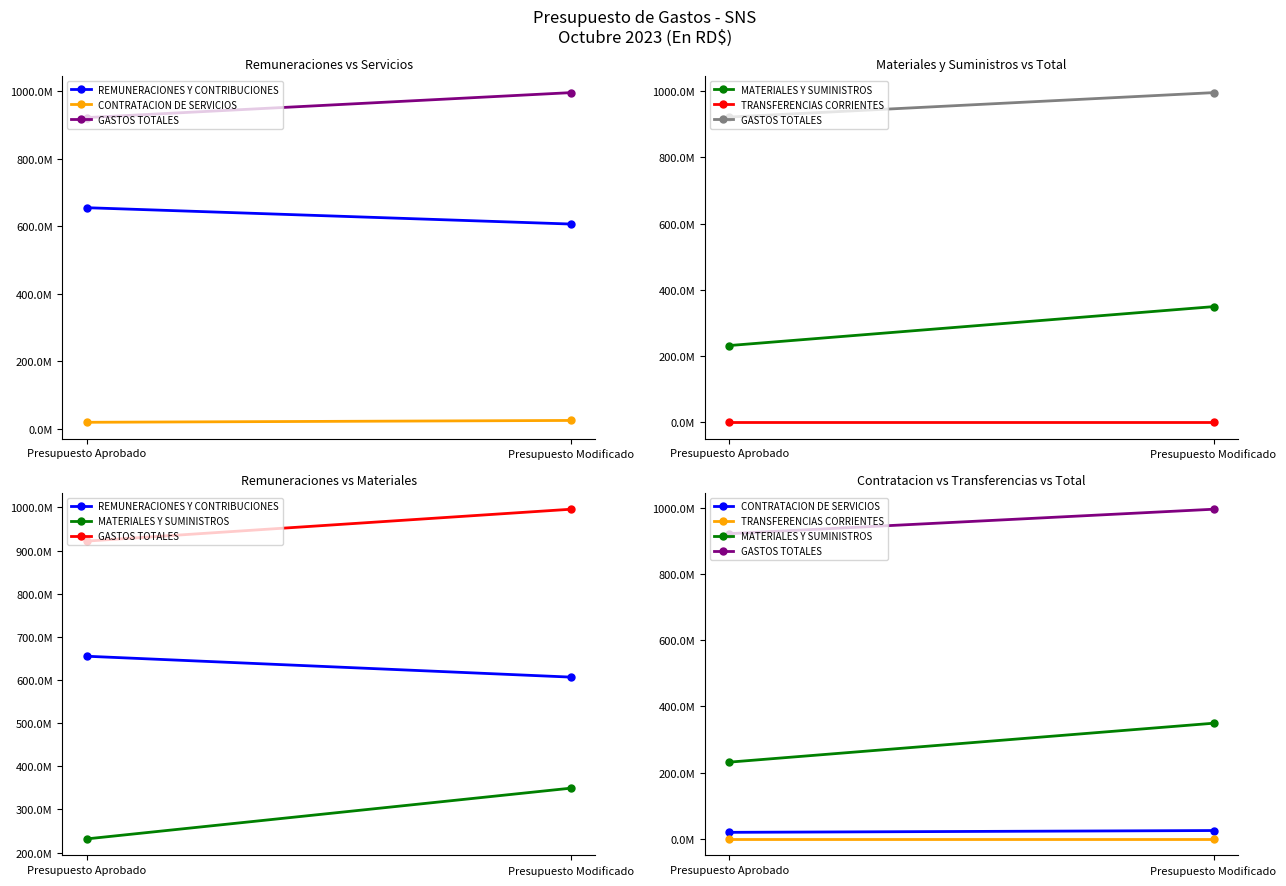

The value of GASTOS TOTALES at Presupuesto Aprobado is 922001041.0. True or false?

True